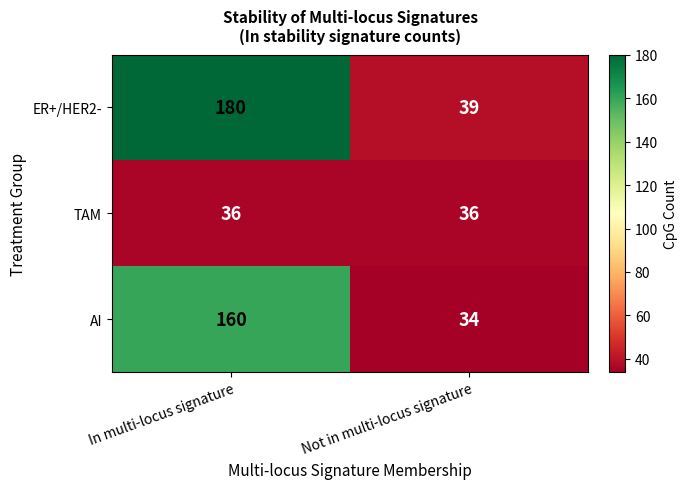

Read the ER+/HER2- value at In multi-locus signature, to the nearest 50.

200